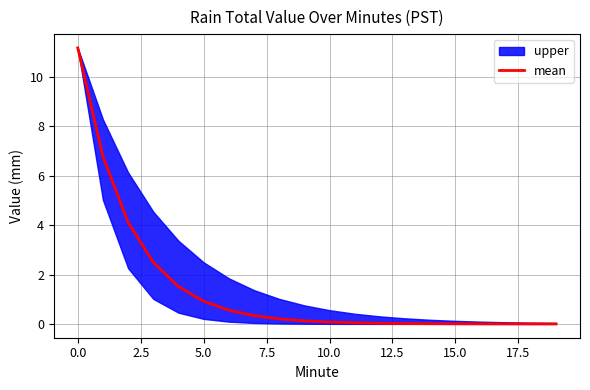

What is the maximum value shown in the chart?

11.2